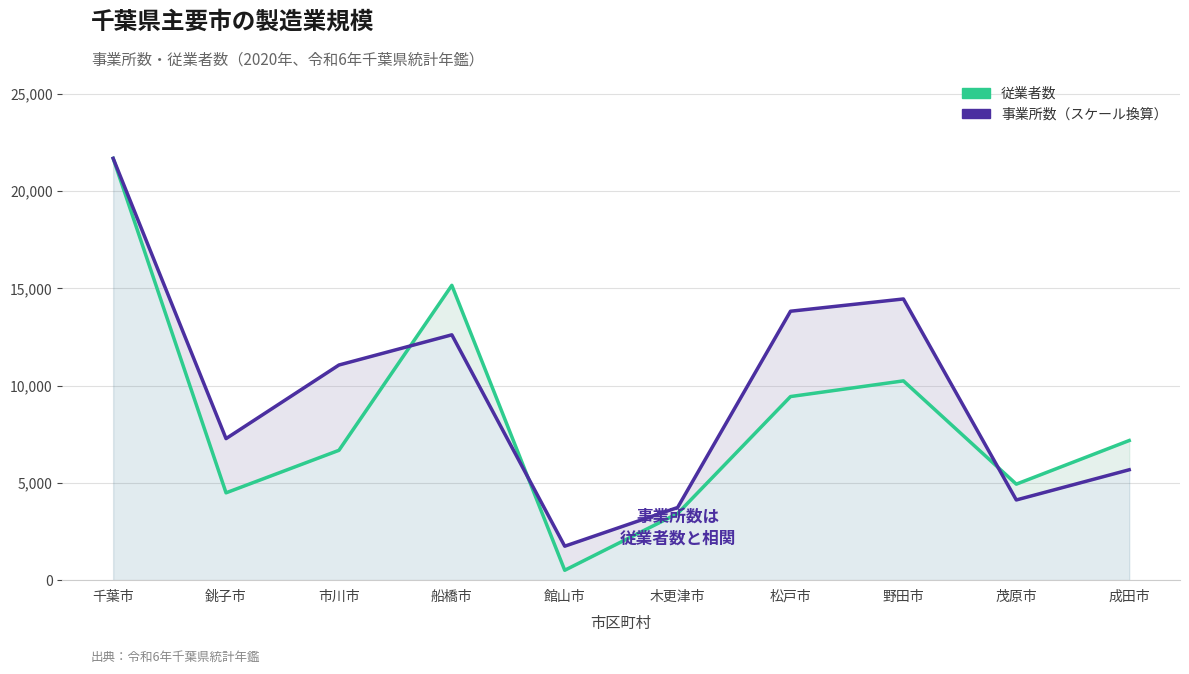

What is the highest value of the 従業者数 series?

21683.0